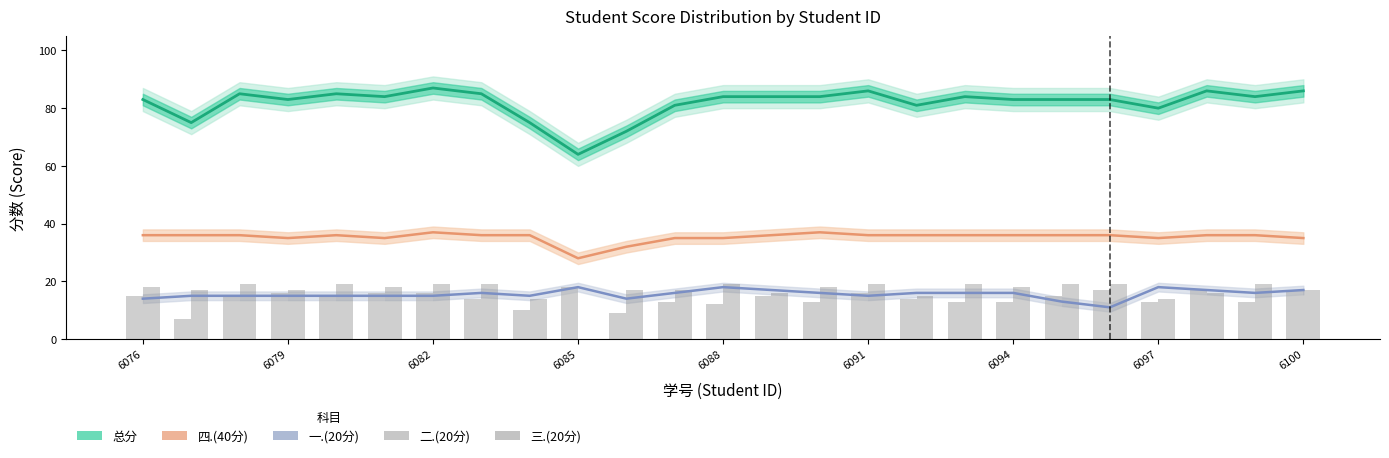

What is the minimum value for 四.(40分)?

28